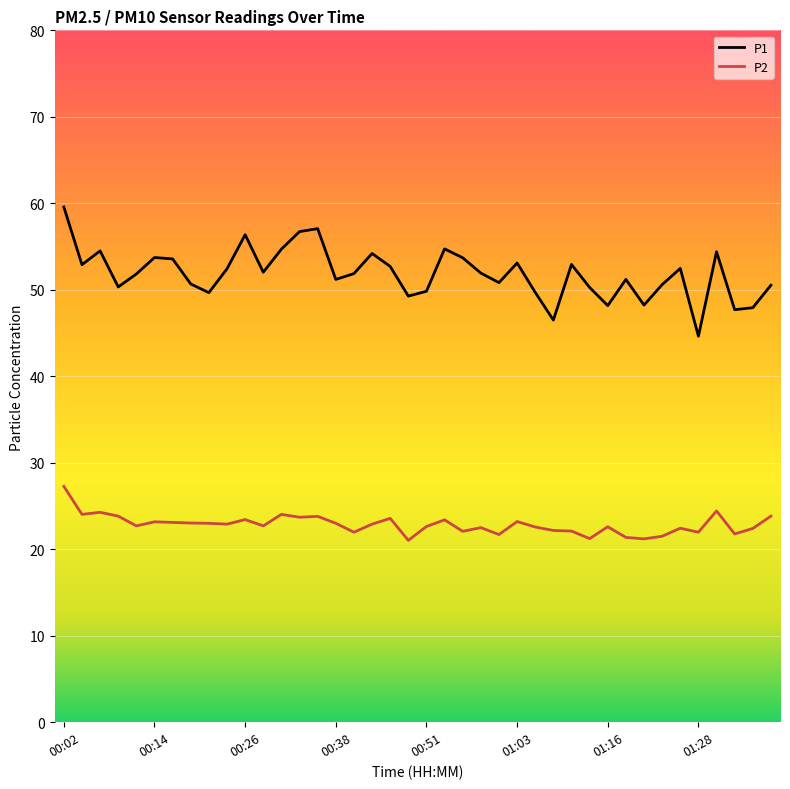

What is the difference between the maximum and minimum values in the P1 series?

14.9